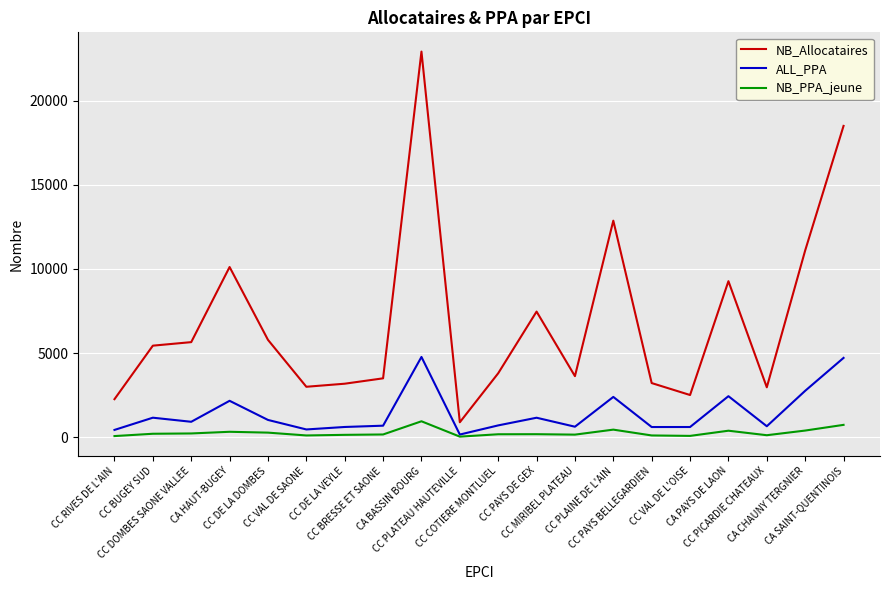

What is the sum of the ALL_PPA values at CC VAL DE SAONE and CC PICARDIE CHATEAUX?

1099